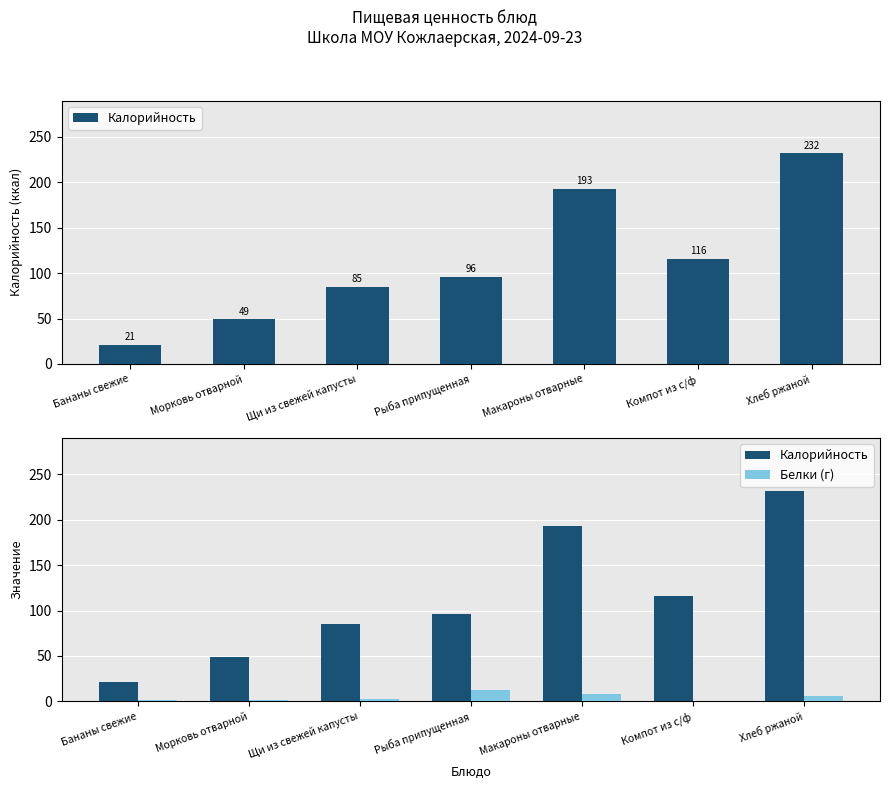

Between Бананы свежие and Рыба припущенная, which series saw the biggest shift?

Калорийность